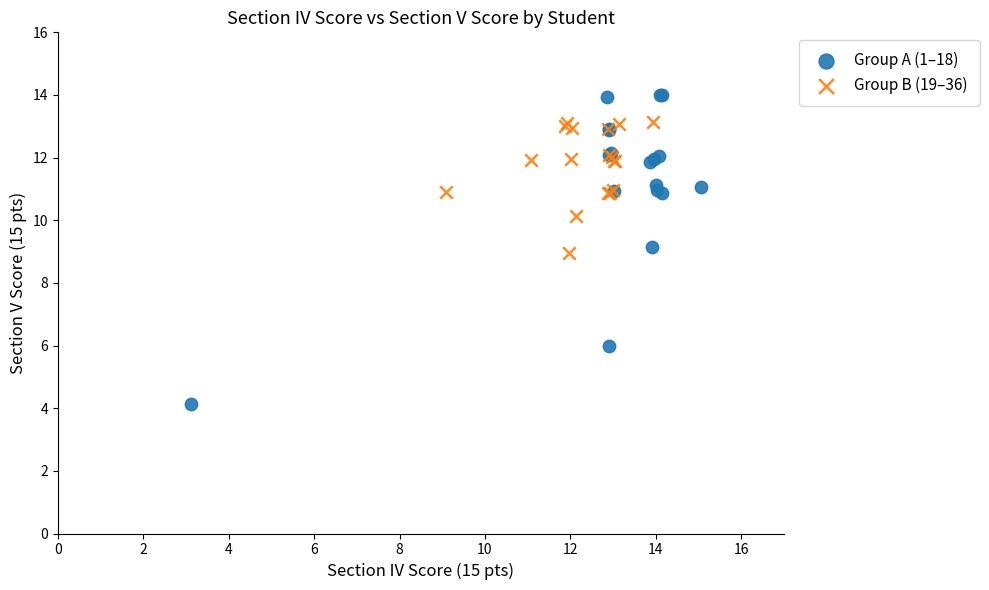

Which series has the widest spread of Y values?

Group A (1–18)